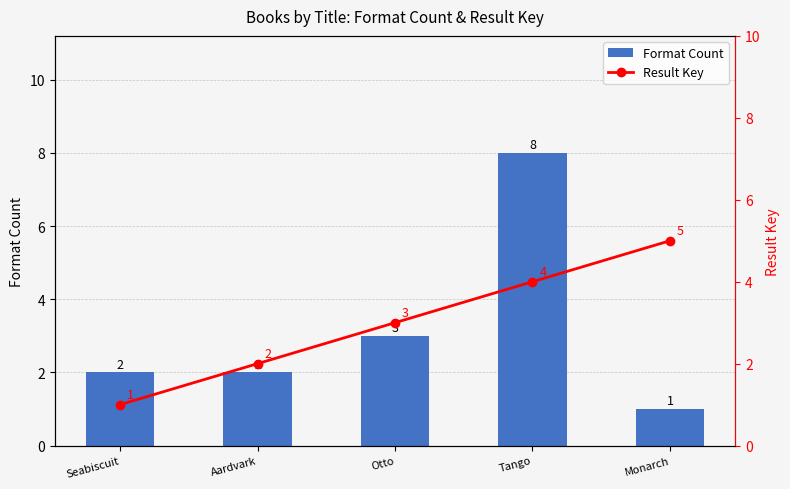

At how many categories does at least one series exceed 1?

5